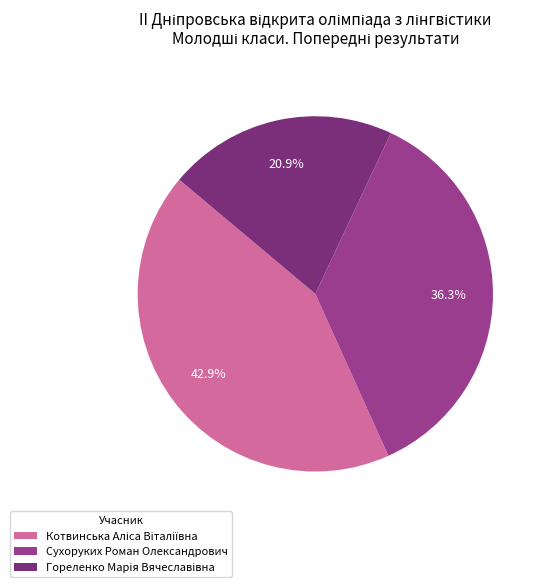

Is there any slice that represents more than half of the pie?

No